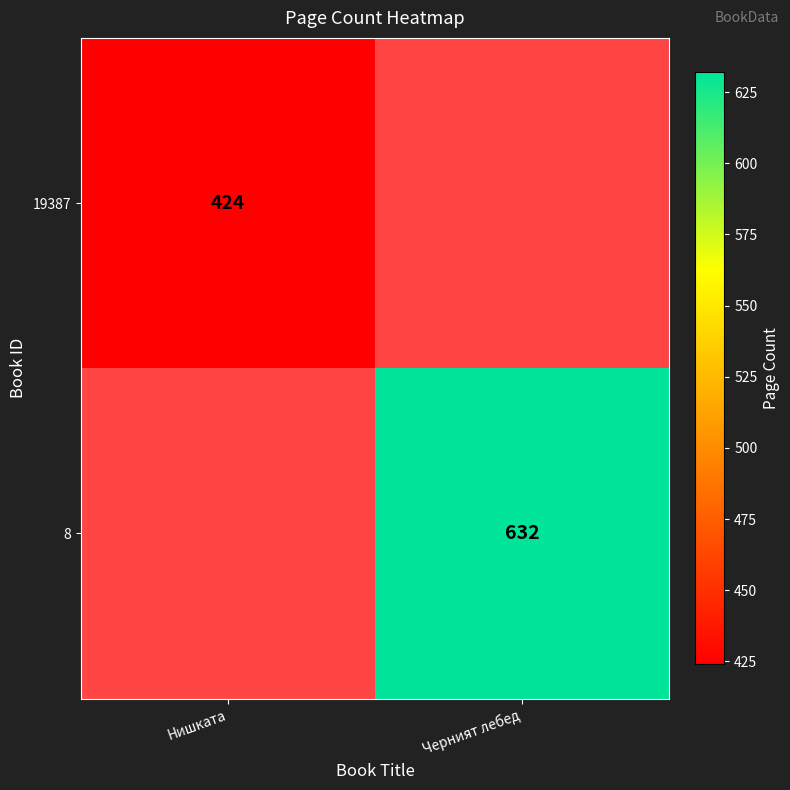

Is it true that 8 equals 632 at Черният лебед?

True